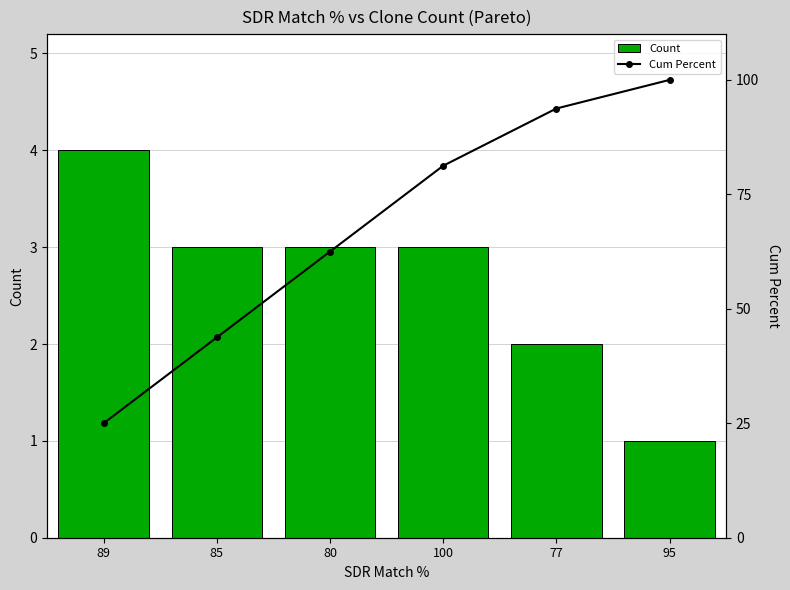

How many data points in Cum Percent are less than 81?

3